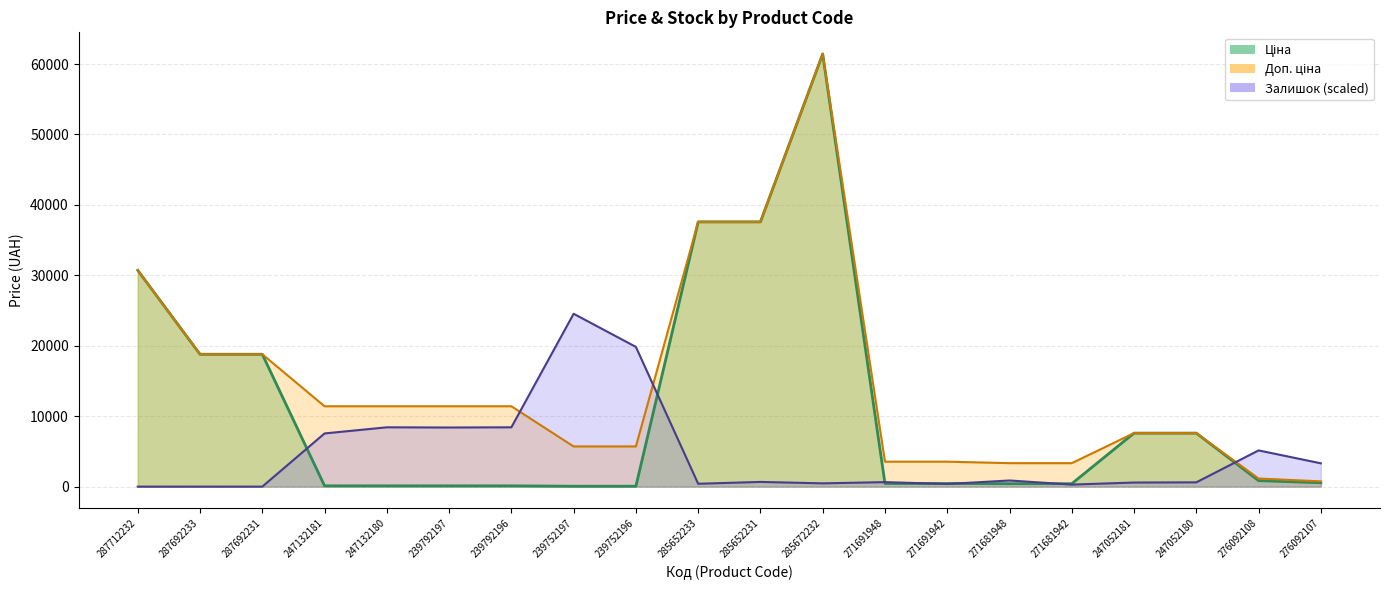

Reading left to right, transcribe all the data shown in this chart.

Ціна: 287712232=30717.1	287692233=18796.8	287692231=18796.8	247132181=114.1	247132180=114.1	239792197=114.1	239792196=114.1	239752197=57.0	239752196=57.0	285652233=37593.6	285652231=37593.6	285672232=61434.3	271691948=443.1	271691942=443.1	271681948=416.6	271681942=416.6	247052181=7596.5	247052180=7596.5	276092108=848.4	276092107=551.5
Доп. ціна: 287712232=30717.1	287692233=18796.8	287692231=18796.8	247132181=11410.0	247132180=11410.0	239792197=11410.0	239792196=11410.0	239752197=5705.0	239752196=5705.0	285652233=37593.6	285652231=37593.6	285672232=61434.3	271691948=3545.0	271691942=3545.0	271681948=3332.5	271681942=3332.5	247052181=7596.5	247052180=7596.5	276092108=1149.7	276092107=747.0
Залишок: 287712232=0.0	287692233=0.0	287692231=0.0	247132181=7552.2	247132180=8423.6	239792197=8394.6	239792196=8423.6	239752197=24544.7	239752196=19839.1	285652233=406.7	285652231=668.1	285672232=464.8	271691948=639.0	271691942=377.6	271681948=871.4	271681942=290.5	247052181=580.9	247052180=610.0	276092108=5141.3	276092107=3311.4